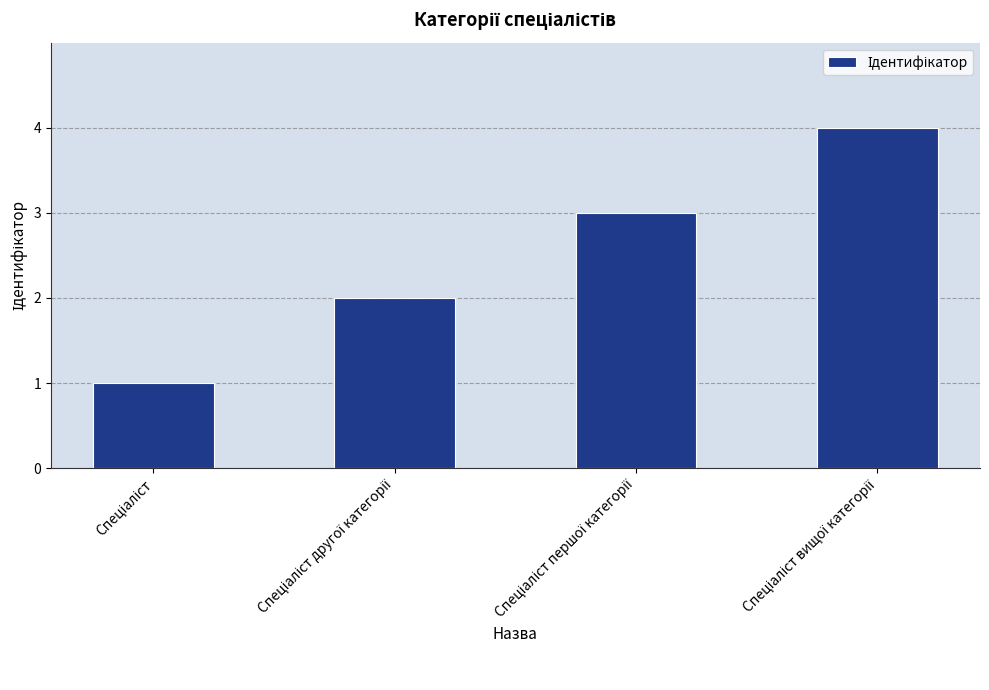

What is the value of the 3rd bar from the left?

3